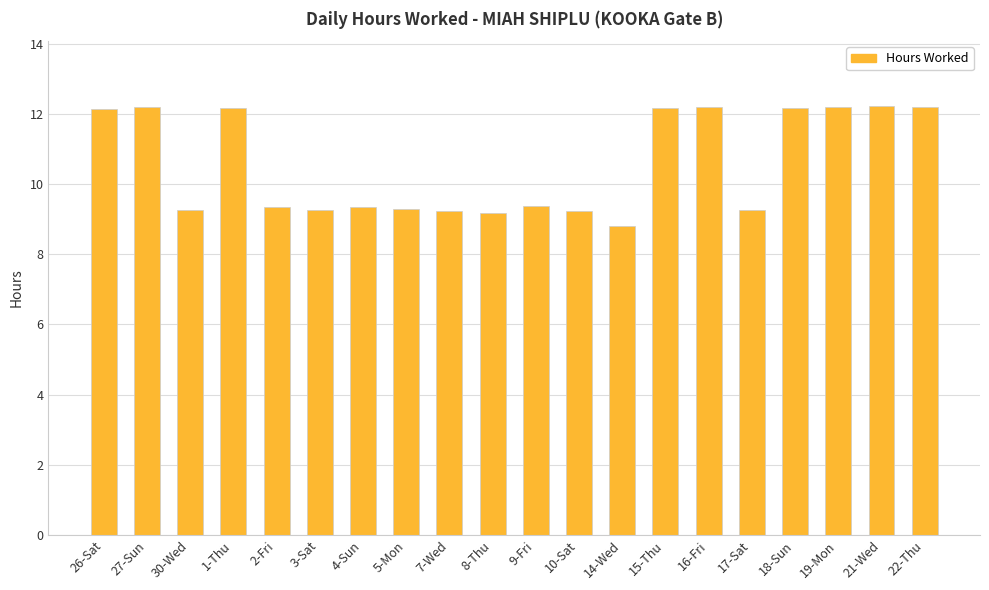

Where does the data first go above 9?

26-Sat